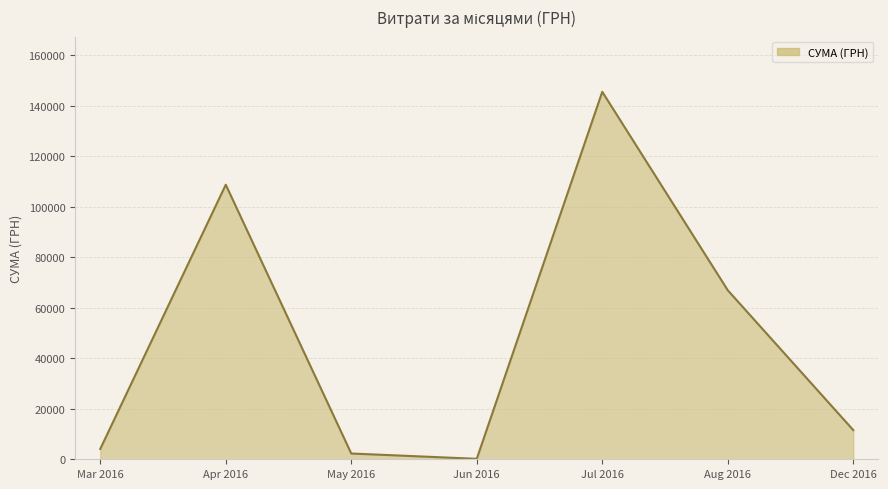

Reading left to right, list all the values displayed in this chart.

4090.8	108771.2	2287.1	180.0	145578.7	66958.8	11557.5